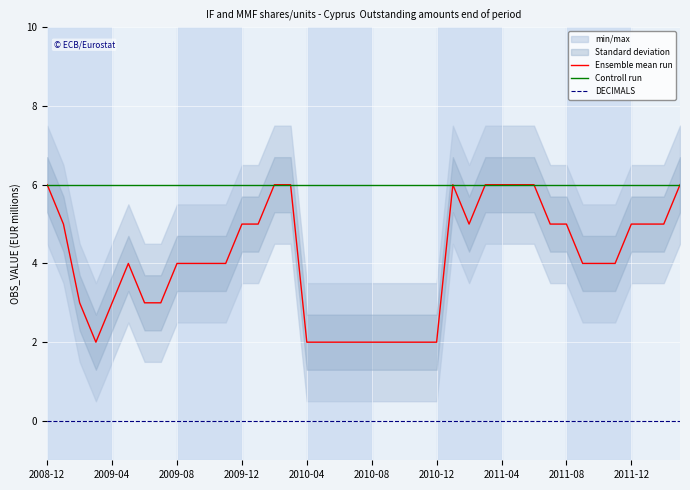

Rank the series at 19 from highest to lowest value.

Controll run, Ensemble mean run, DECIMALS